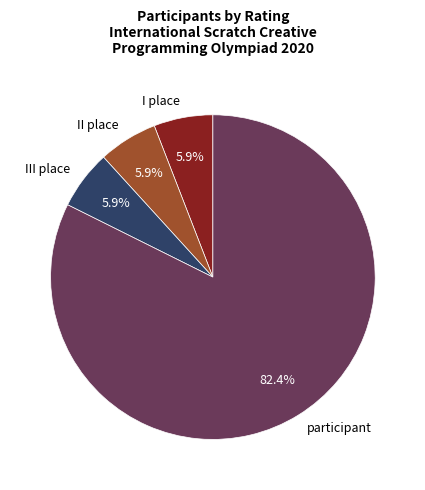

To the nearest percent, what portion does III place represent?

6%